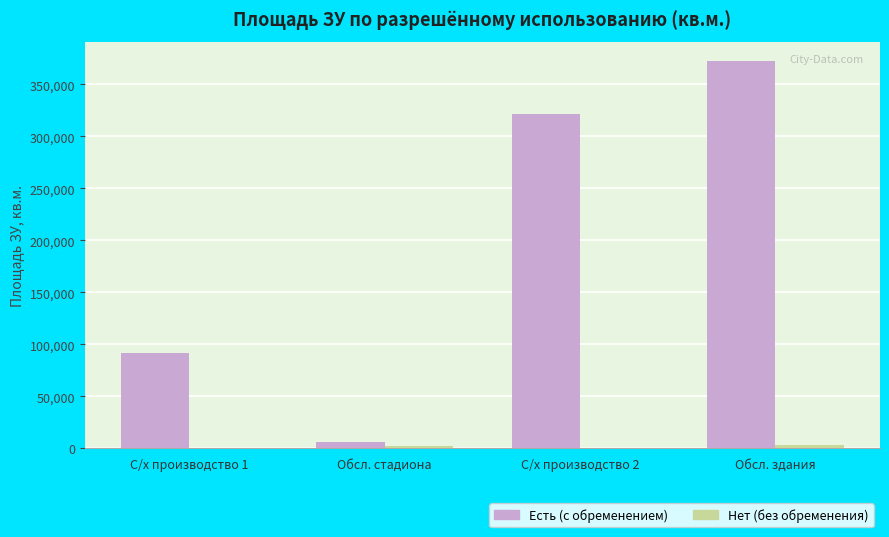

The value of Есть (с обременением) at С/х производство 1 is 92000. True or false?

True